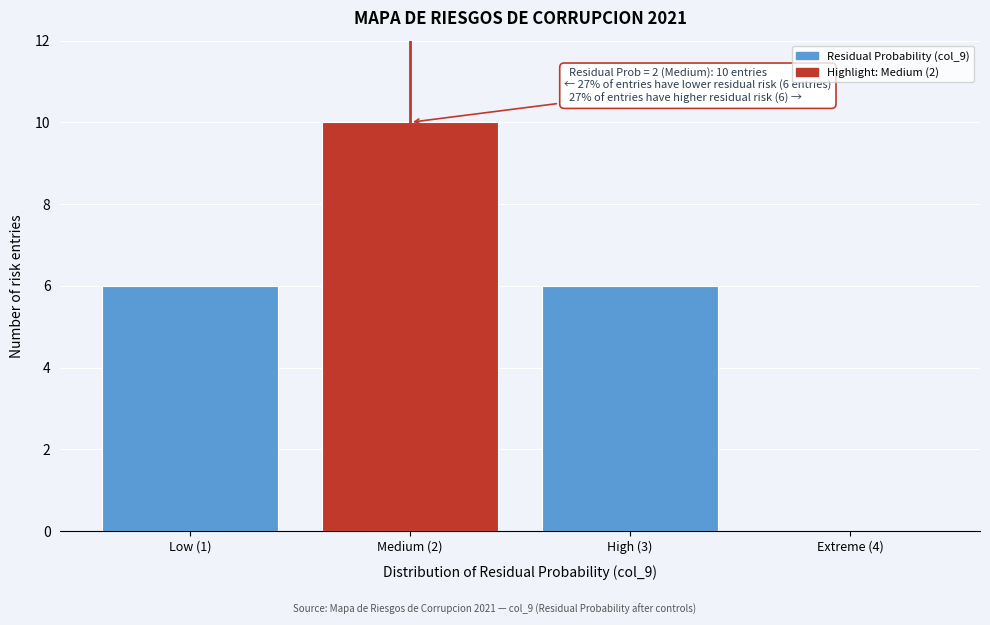

Reading left to right, what are all the values shown in this chart?

Low (1)=6	Medium (2)=10	High (3)=6	Extreme (4)=0